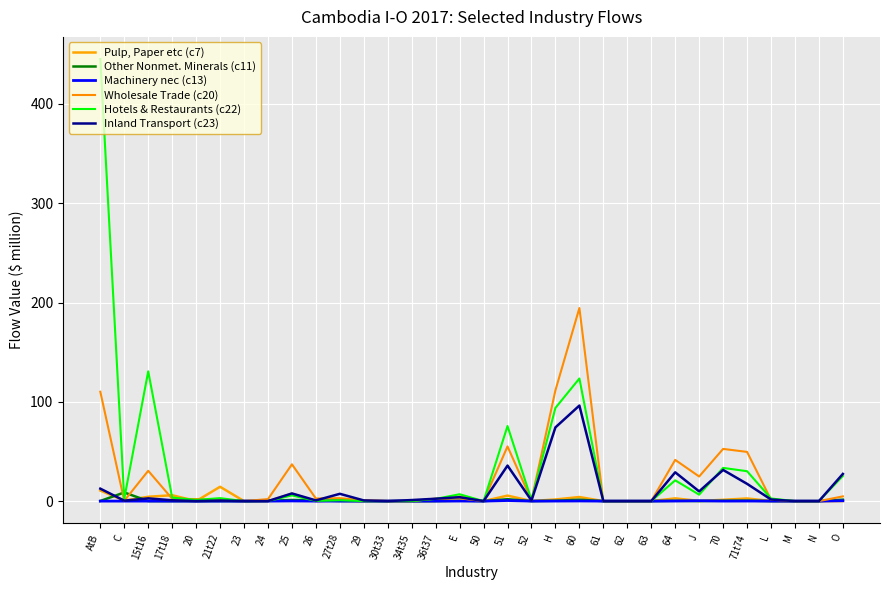

What is the difference between the maximum and minimum values in the Pulp, Paper etc (c7) series?

14.4